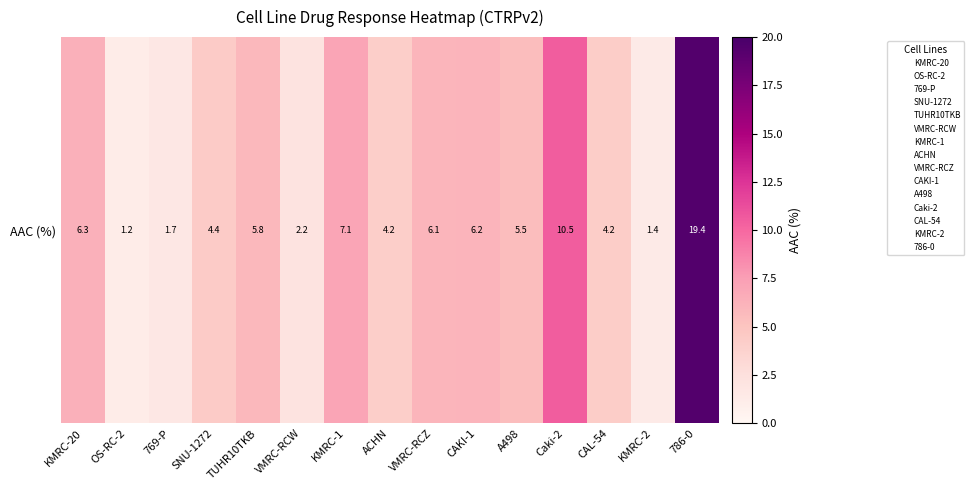

Rank the categories by value from highest to lowest.

786-0, Caki-2, KMRC-1, KMRC-20, CAKI-1, VMRC-RCZ, TUHR10TKB, A498, SNU-1272, CAL-54, ACHN, VMRC-RCW, 769-P, KMRC-2, OS-RC-2